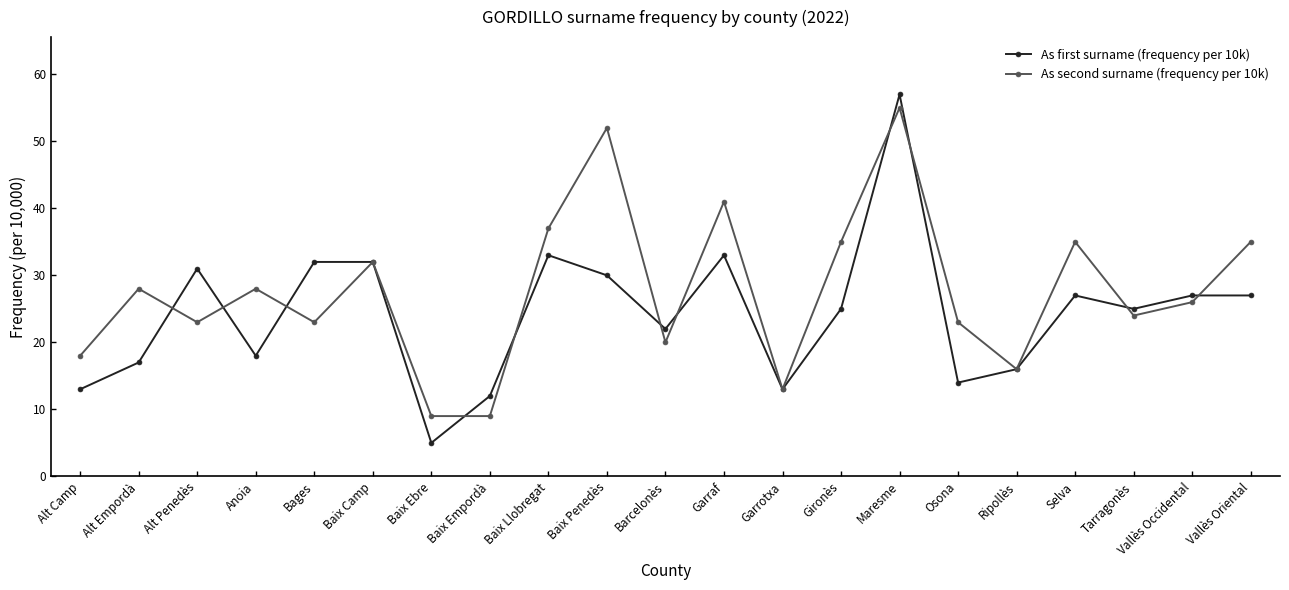

Where is As first surname (frequency per 10k) nearest to the value 31?

Alt Penedès